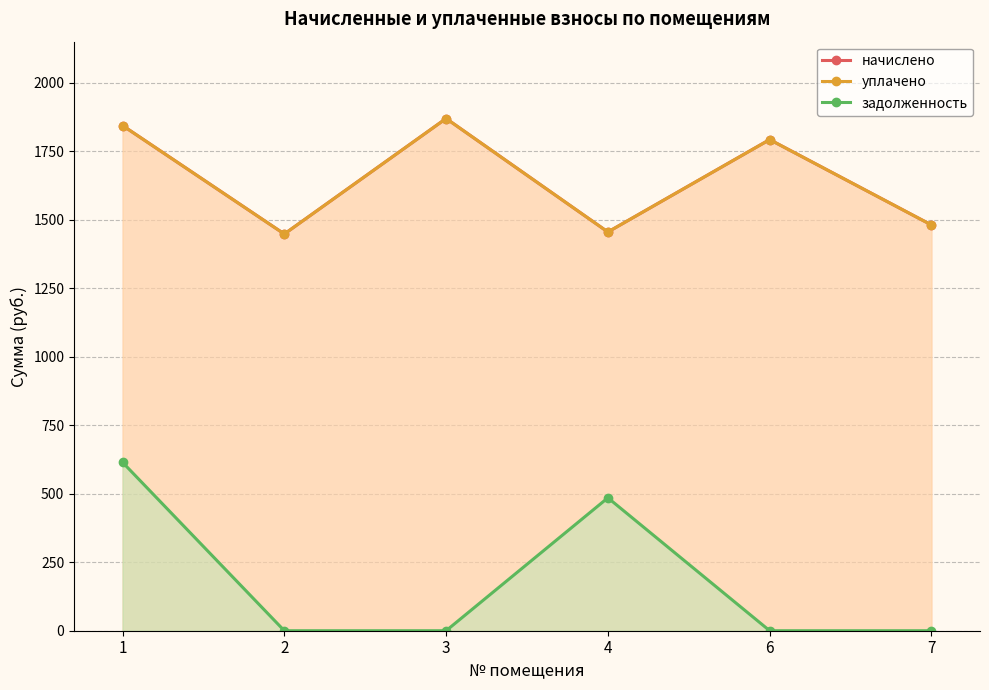

True or false: начислено and уплачено cross at least once.

False